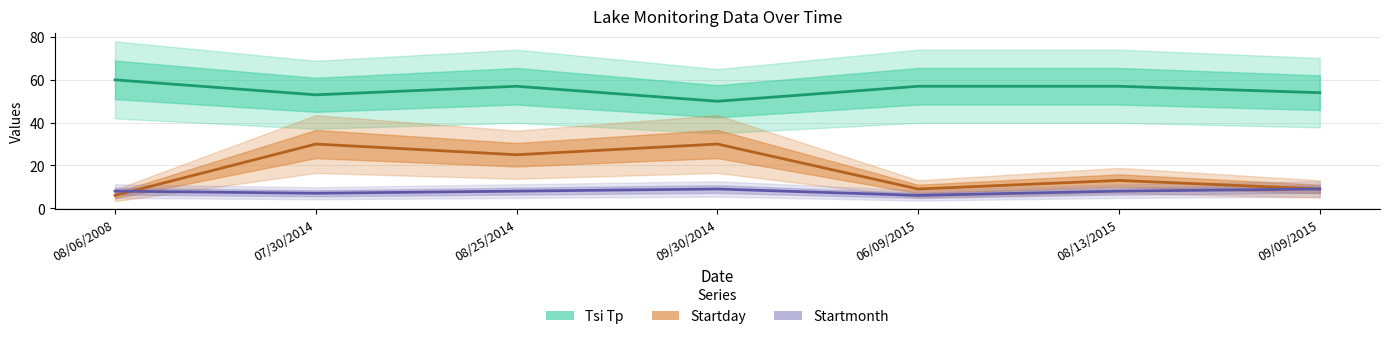

True or false: Startmonth and Tsi Tp intersect in this chart.

False